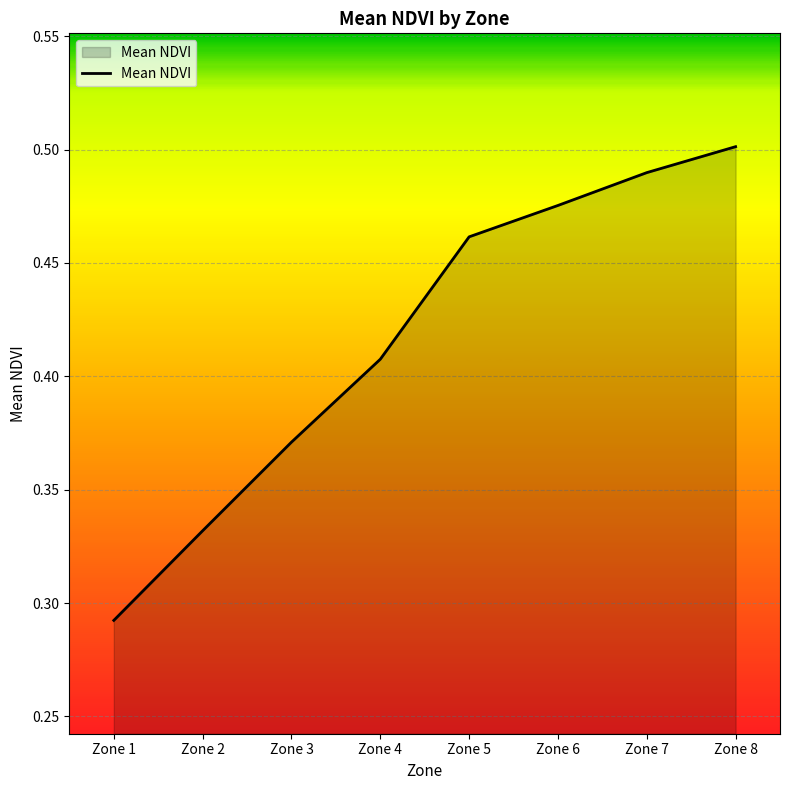

The chart shows a value of 0.1 at Zone 4. True or false?

False